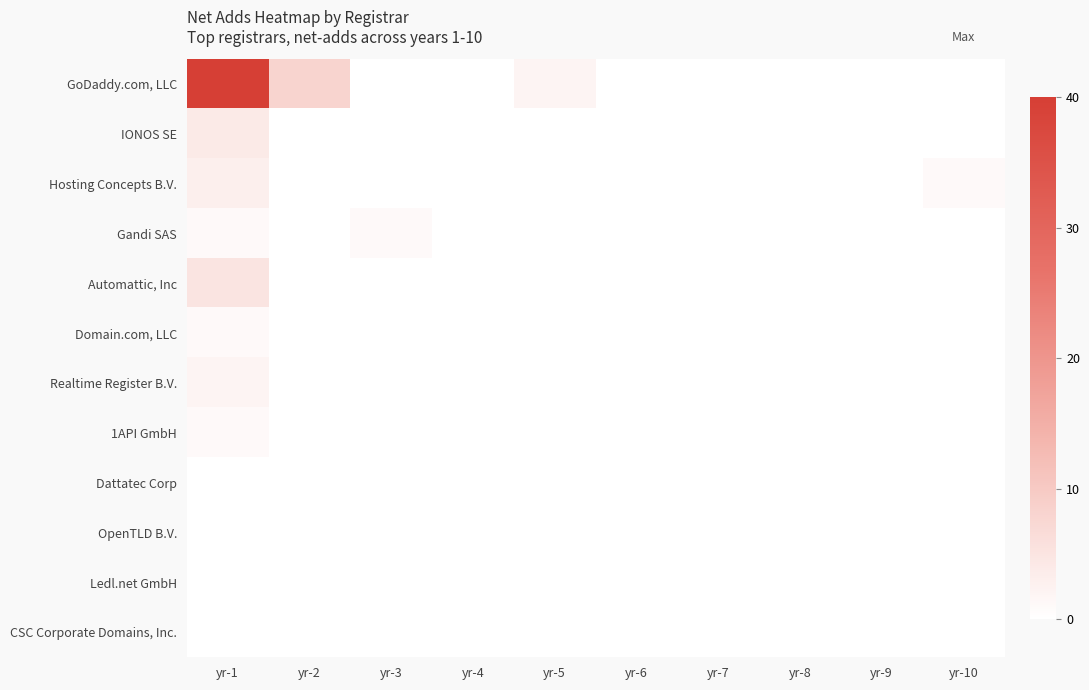

Which category has the highest value across all series?

yr-1